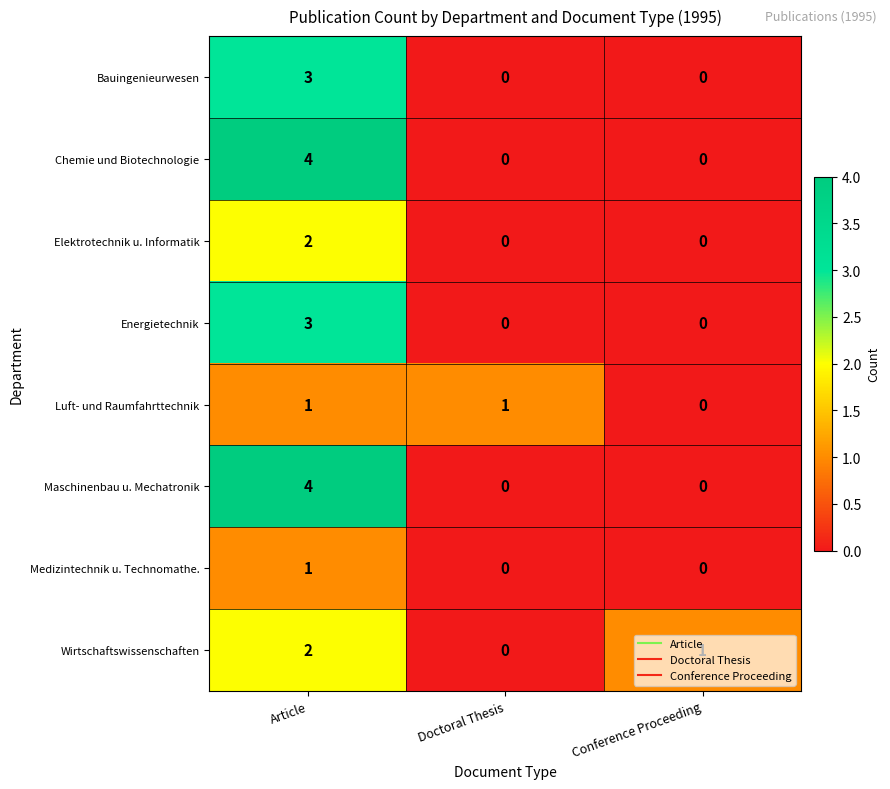

Is the value of Luft- und Raumfahrttechnik at Article greater than the value of Elektrotechnik u. Informatik at Conference Proceeding?

Yes